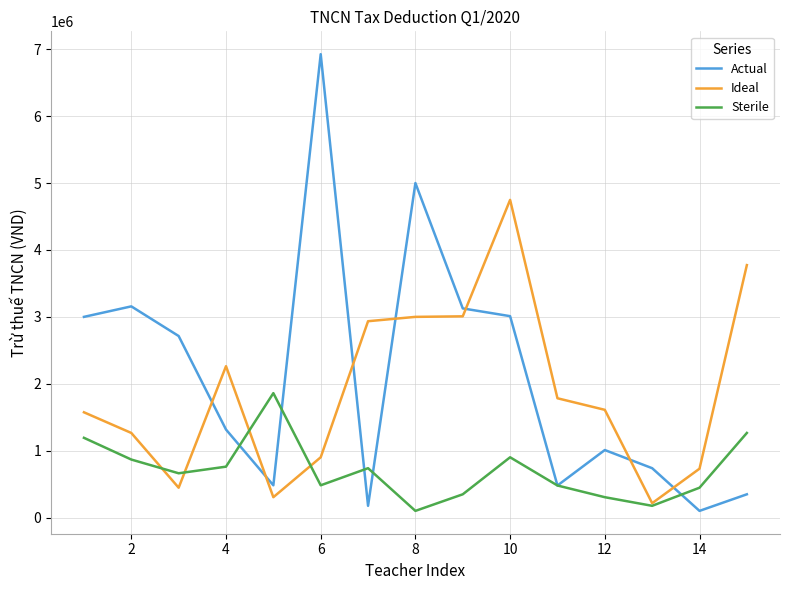

Which series has the largest range (max minus min)?

Actual